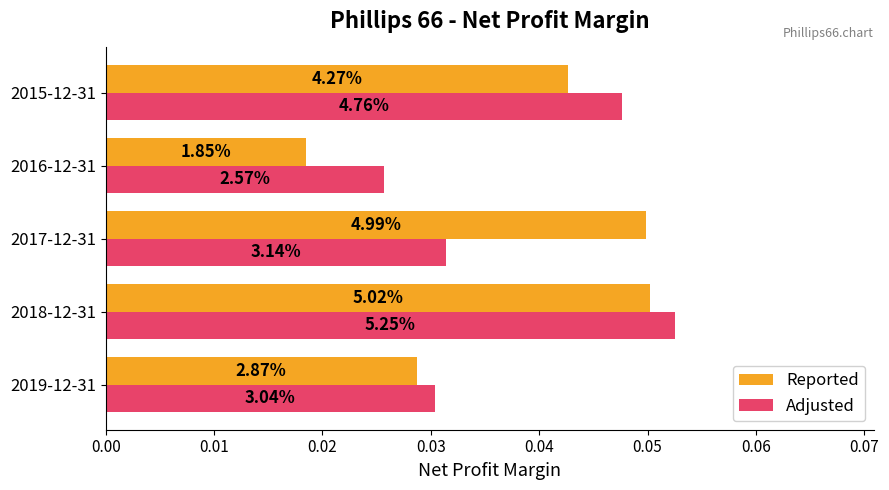

What are all the series names shown in the legend?

Reported, Adjusted